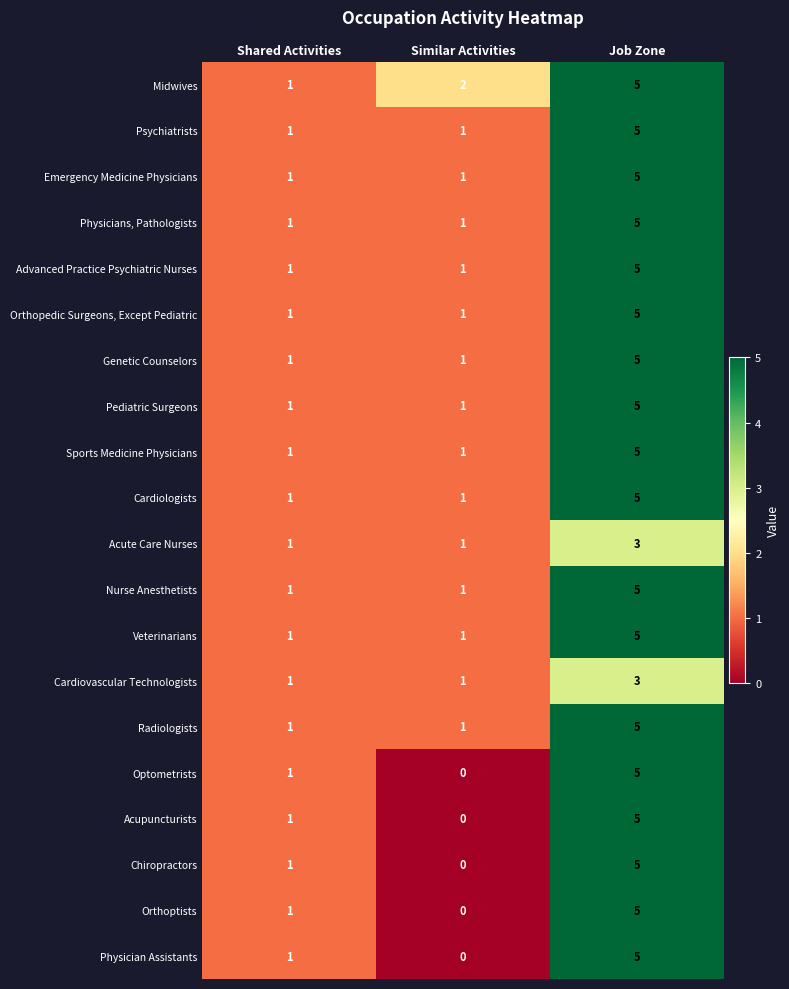

Which label corresponds to the largest value in the chart?

Job Zone